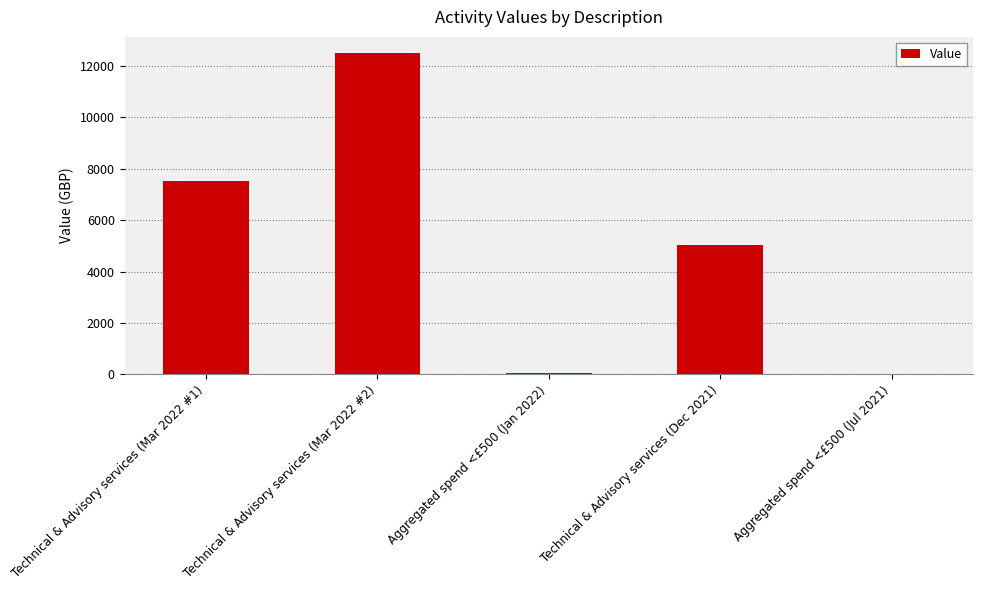

What is the change in value from Technical & Advisory services (Mar 2022 #1) to Aggregated spend <£500 (Jul 2021)?

-7536